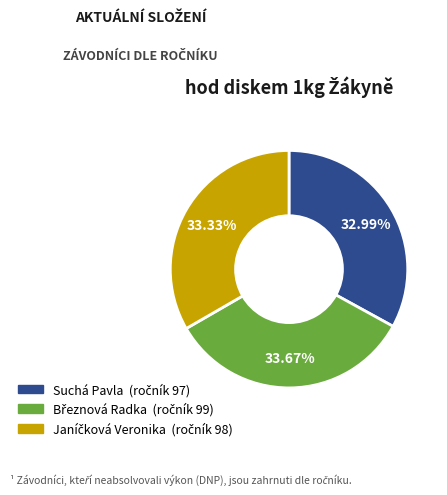

How many segments does this pie chart have?

3